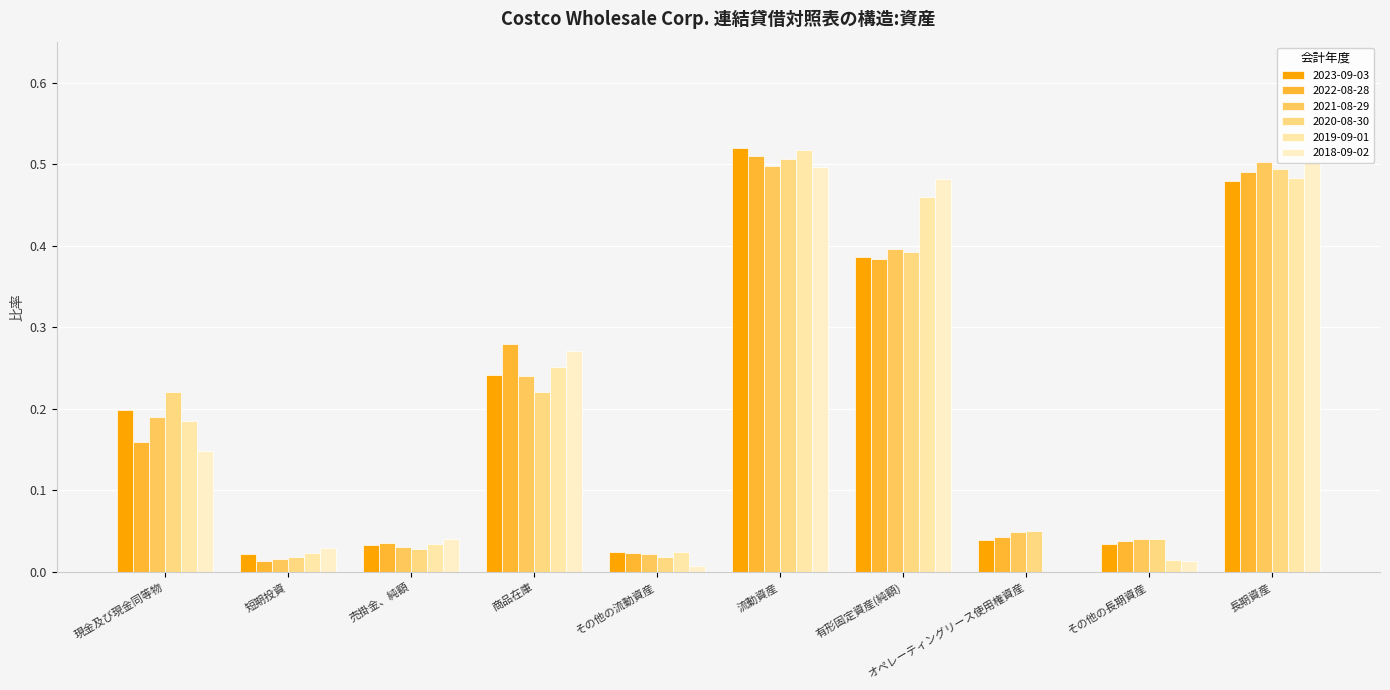

Count the number of categories in the chart.

10